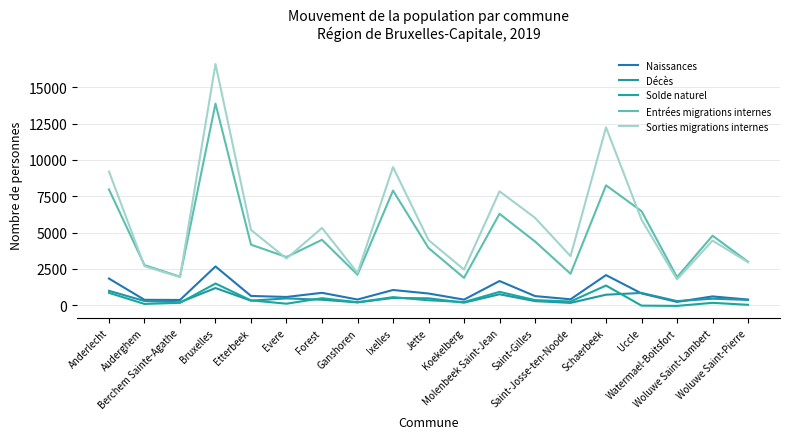

True or false: Sorties migrations internes and Décès cross at least once.

False